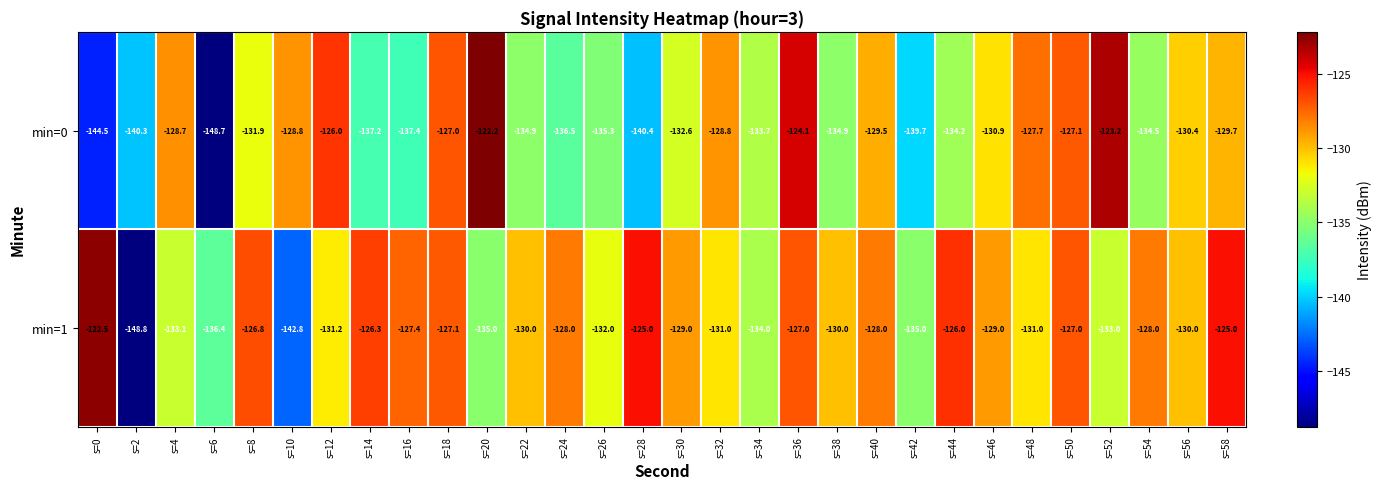

What is the average value of the min=0 series?

-132.7